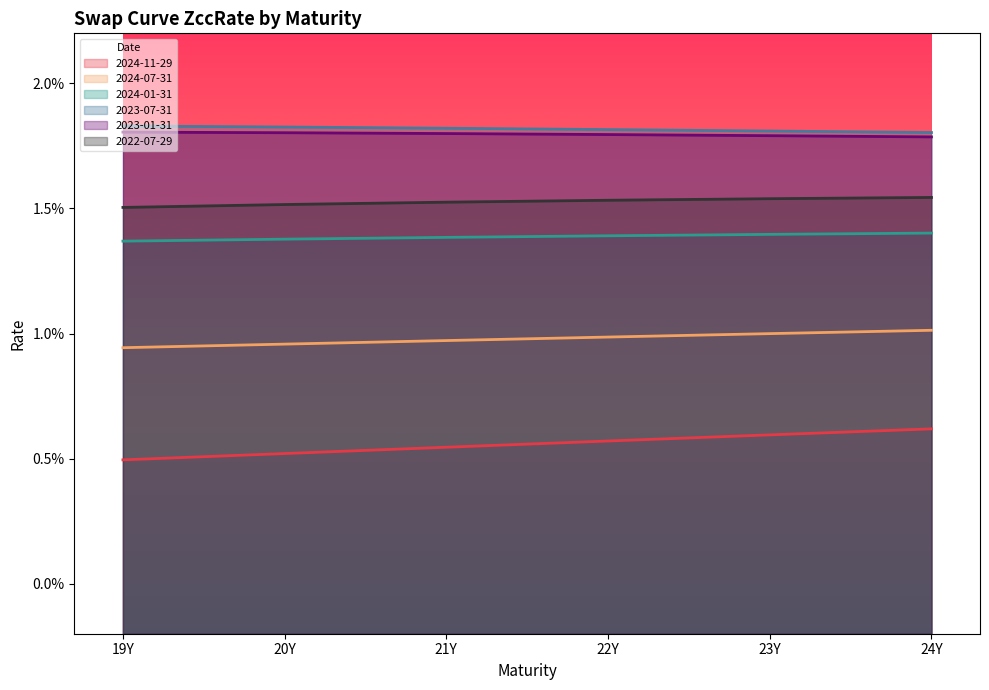

True or false: 2022-07-29 and 2023-07-31 cross at least once.

False